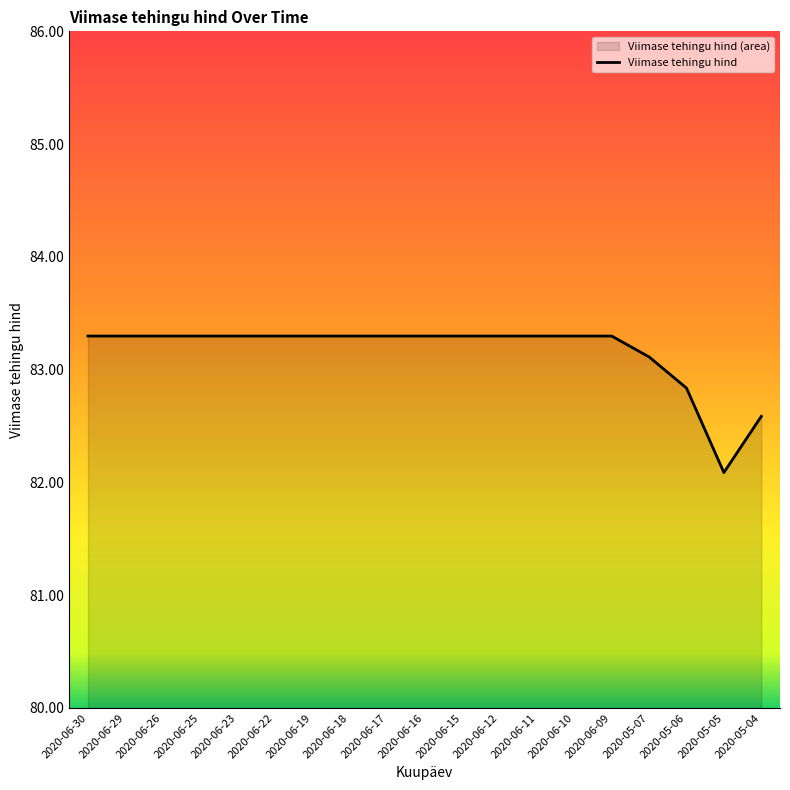

Reading left to right, extract all data points from this chart.

2020-06-30=83.3	2020-06-29=83.3	2020-06-26=83.3	2020-06-25=83.3	2020-06-23=83.3	2020-06-22=83.3	2020-06-19=83.3	2020-06-18=83.3	2020-06-17=83.3	2020-06-16=83.3	2020-06-15=83.3	2020-06-12=83.3	2020-06-11=83.3	2020-06-10=83.3	2020-06-09=83.3	2020-05-07=83.1	2020-05-06=82.8	2020-05-05=82.1	2020-05-04=82.6